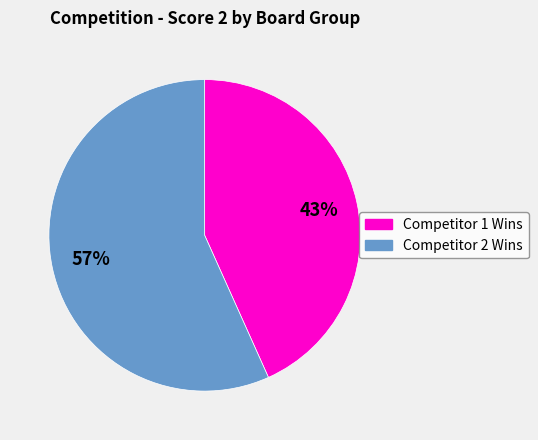

How many segments does this pie chart have?

2